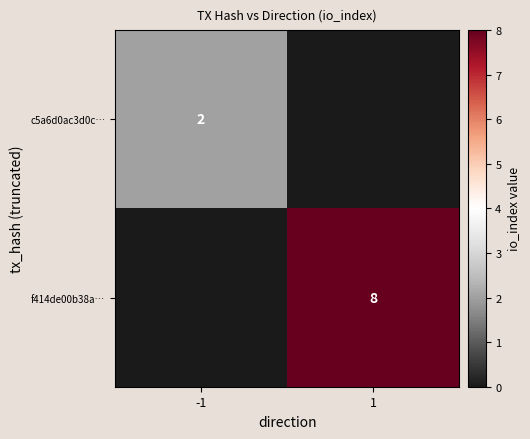

The c5a6d0ac3d0c… series shows 1 at -1. True or false?

False